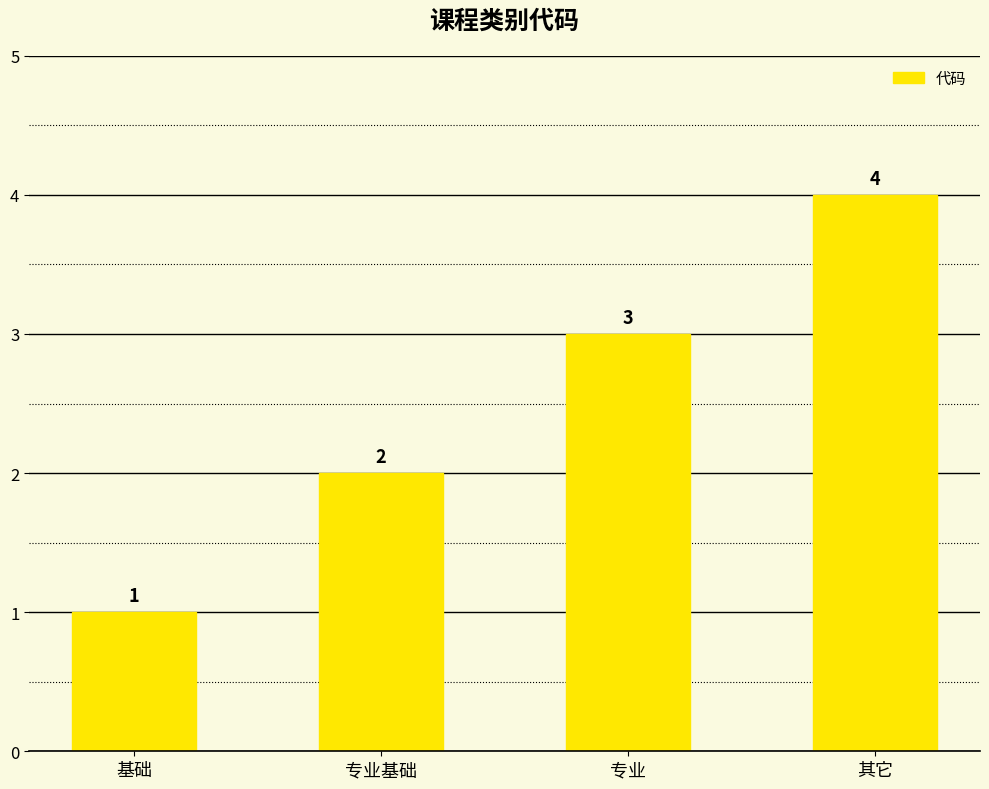

Is it true that the value at 专业基础 is 1?

False